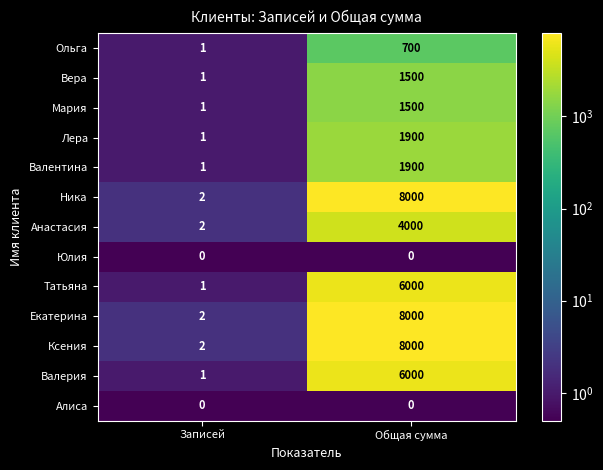

What is the difference between the maximum and minimum values in the Мария series?

1499